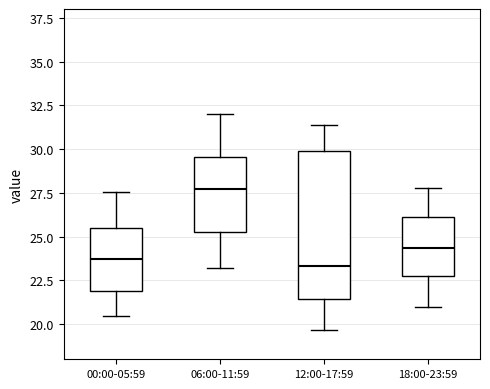

Which box's median line is the highest?

06:00-11:59